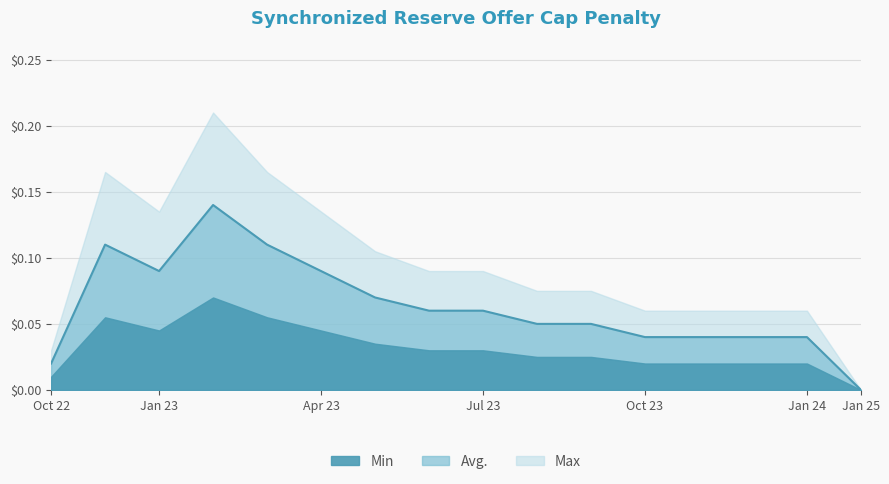

How many points are higher than both their immediate neighbors (excluding endpoints)?

2